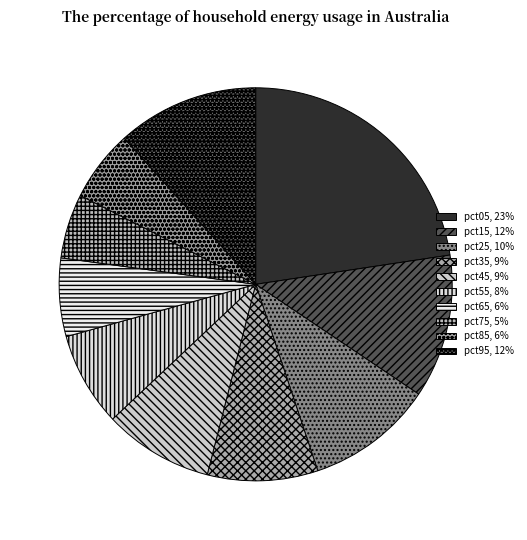

What percentage is the pct35 slice, to the nearest percent?

9%